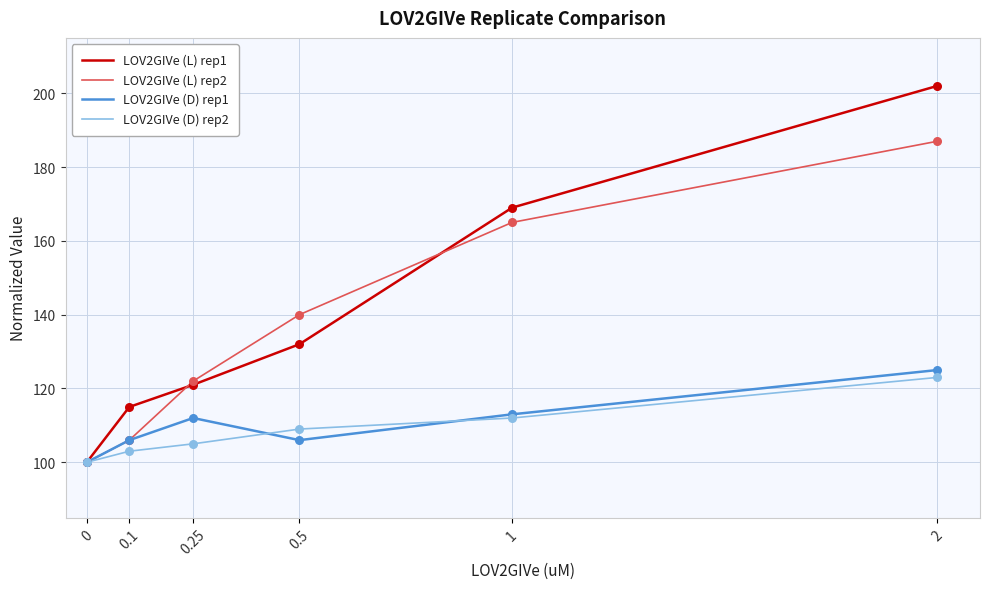

Is the value of LOV2GIVe (L) rep1 at 0.5 greater than the value of LOV2GIVe (D) rep1 at 0?

Yes